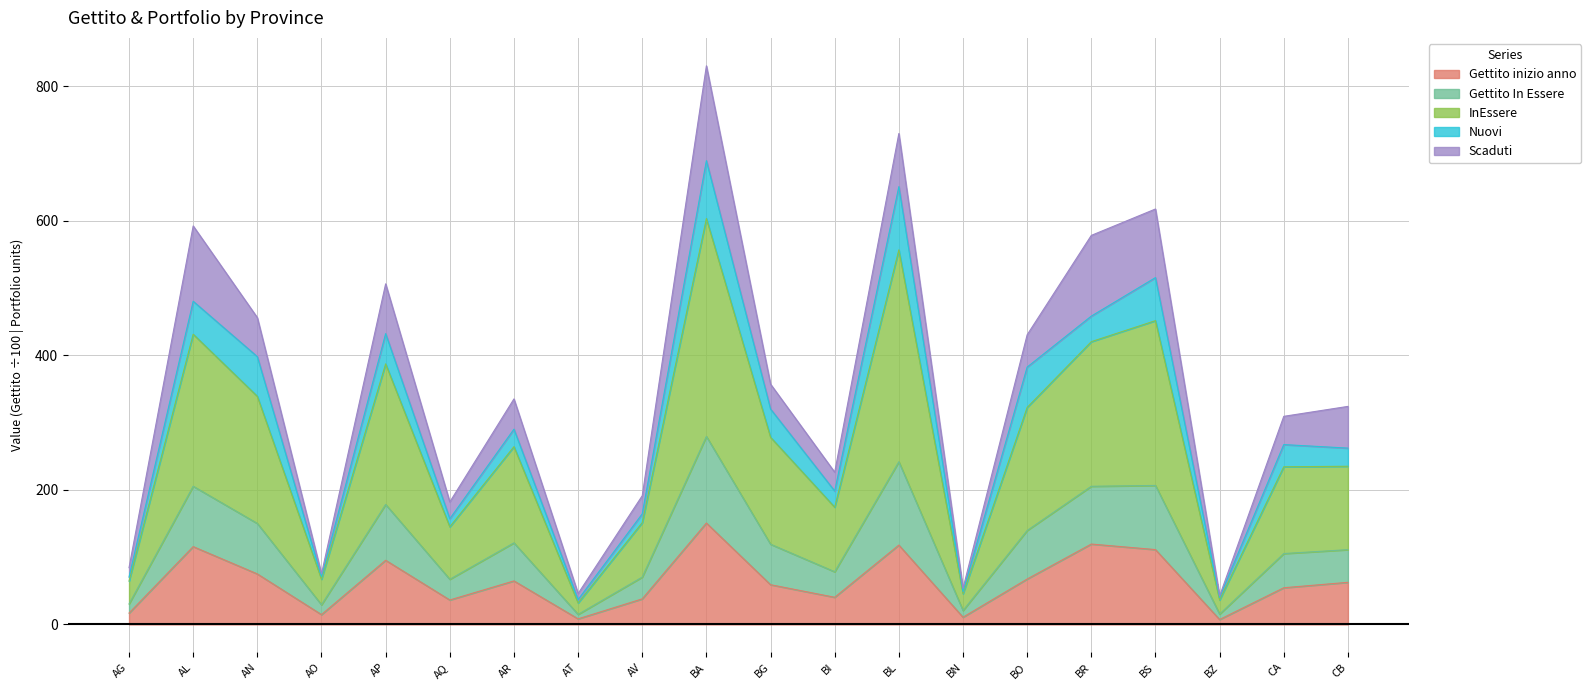

What position from the left is AT?

8